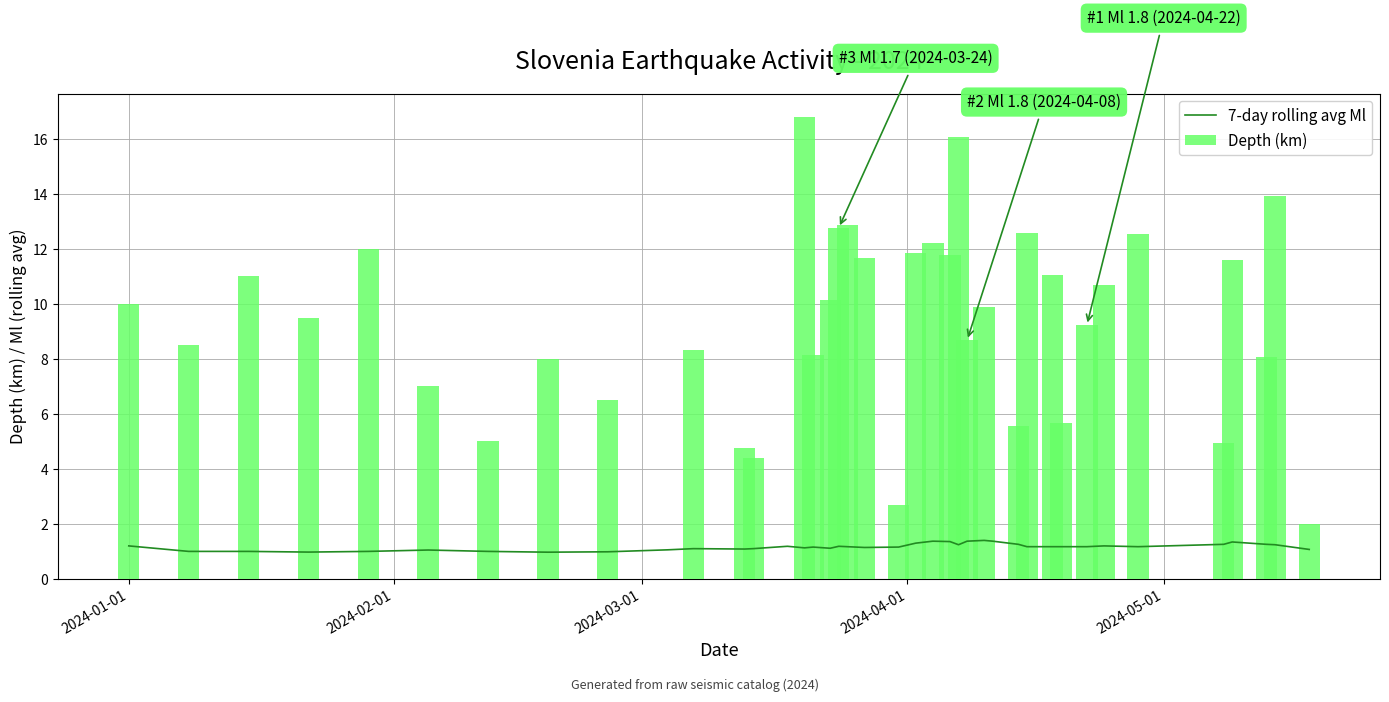

How many bars are there in total?

80